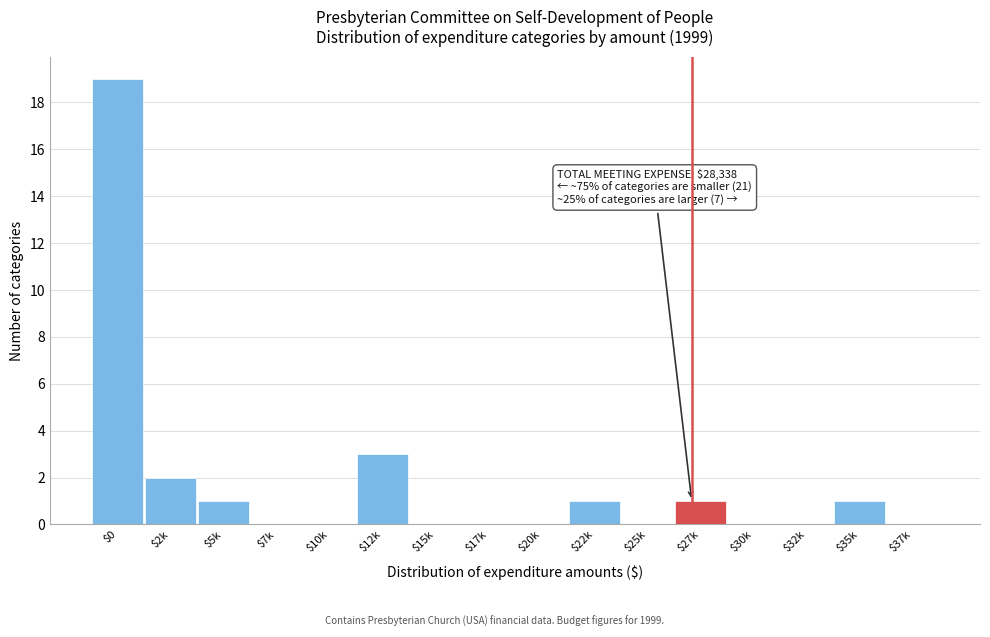

Which category has the highest value across all series?

$0